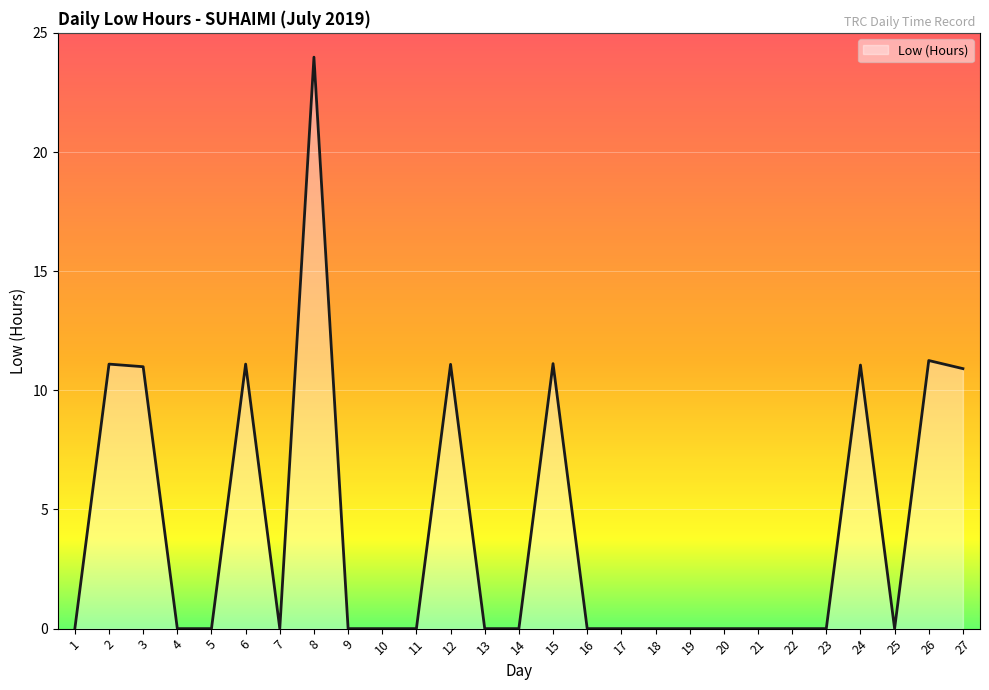

Which has a higher value, 11 or 15?

15